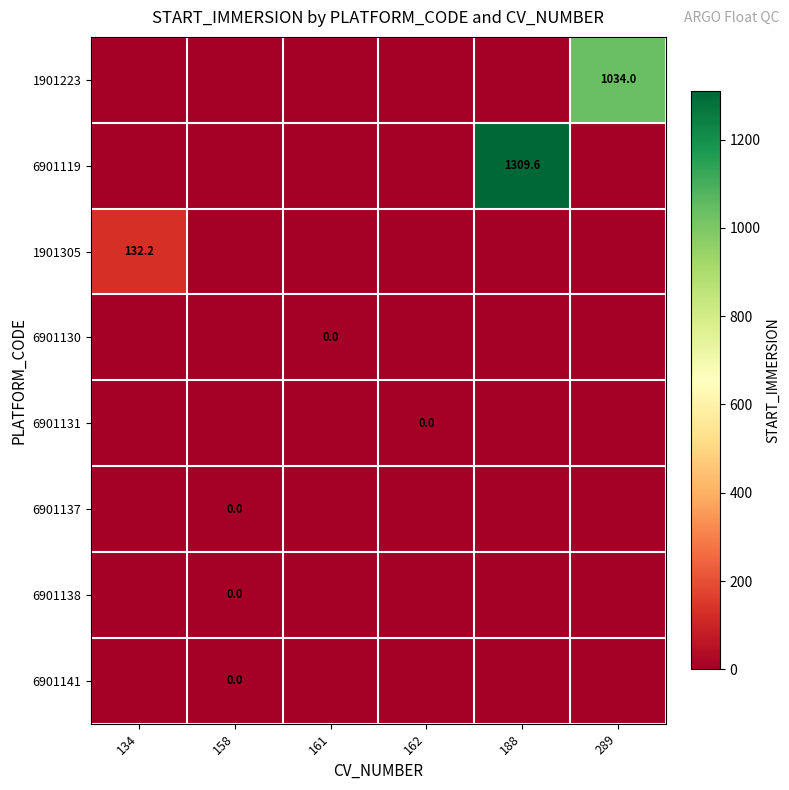

The value of 6901119 at 188 is 1953.1. True or false?

False